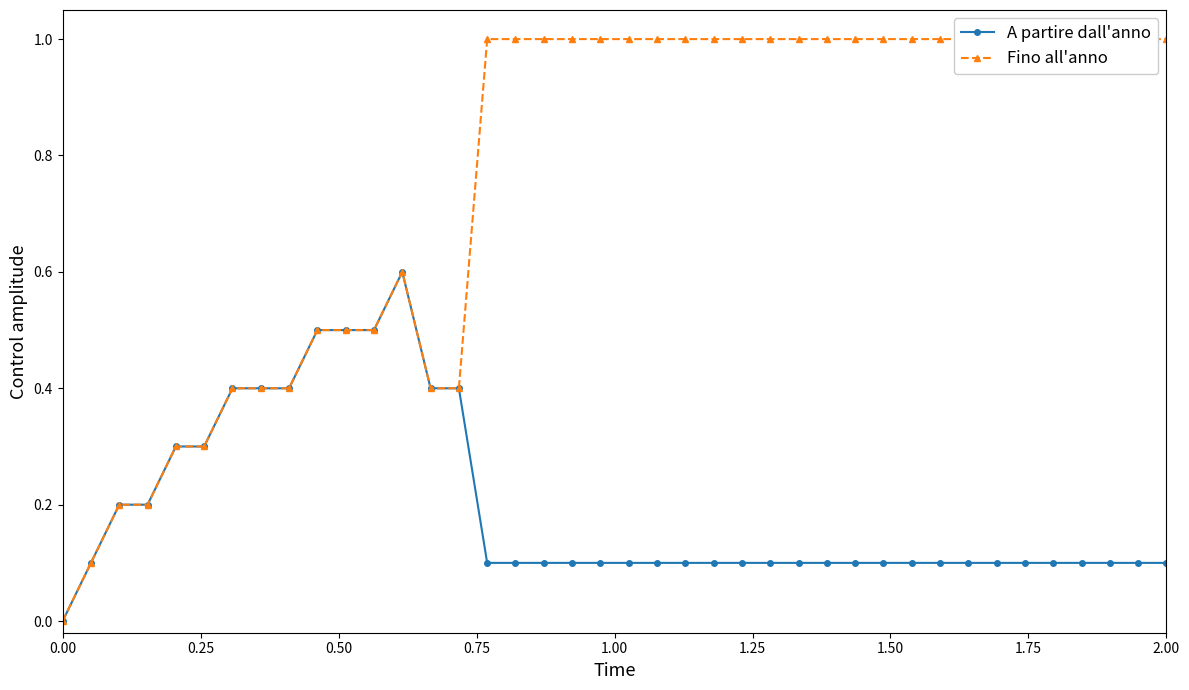

What are all the series names shown in the legend?

A partire dall'anno, Fino all'anno